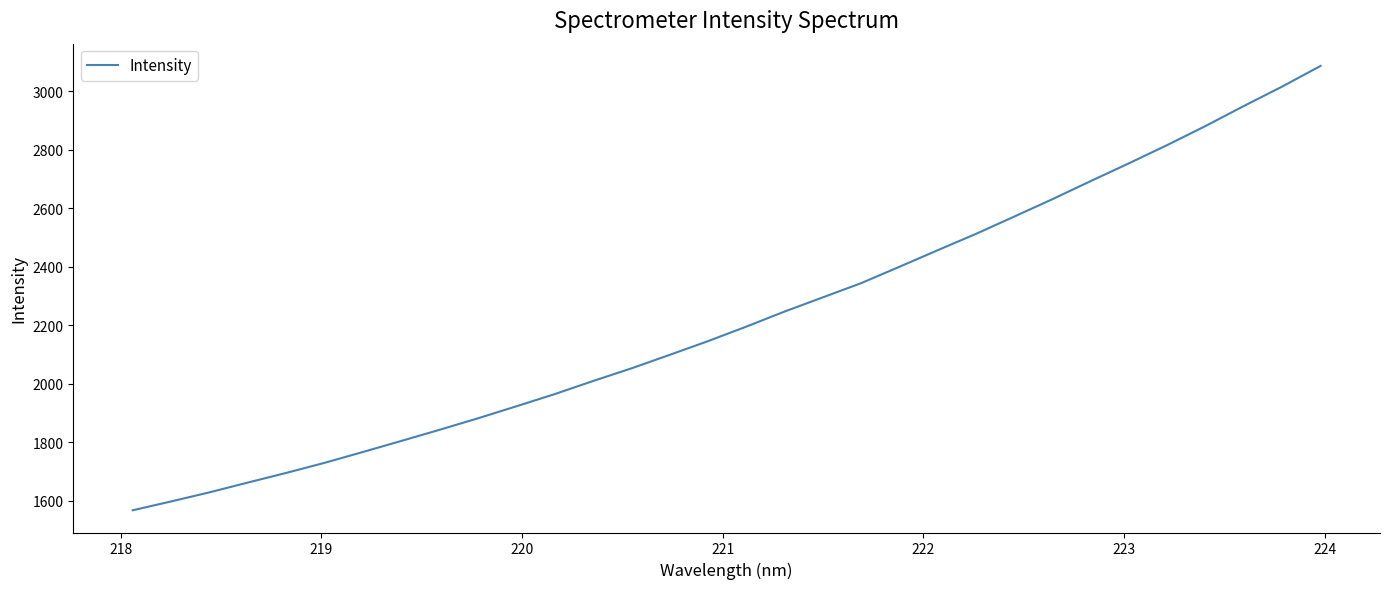

What is the maximum value shown in the chart?

3086.5